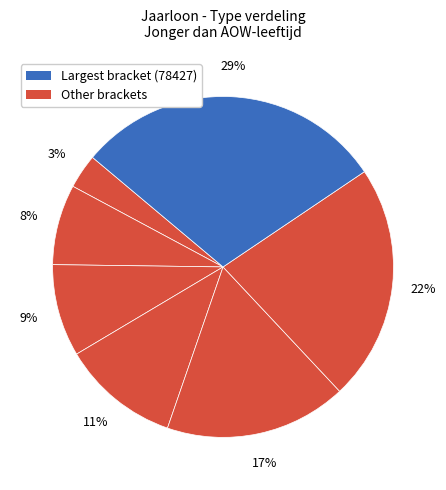

How many slices are in this pie chart?

7